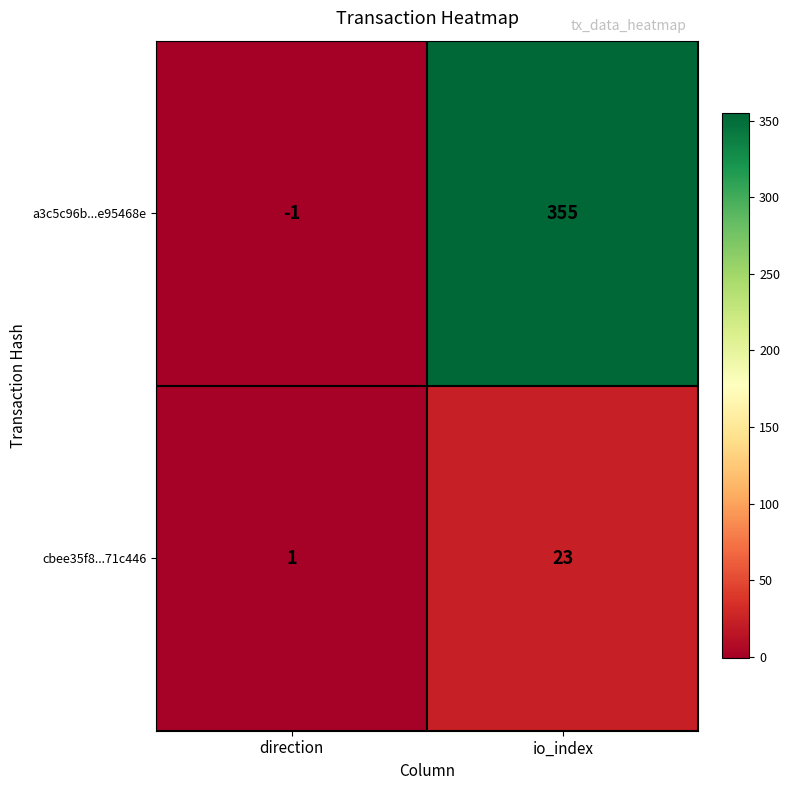

The a3c5c96b...e95468e series shows 556 at io_index. True or false?

False